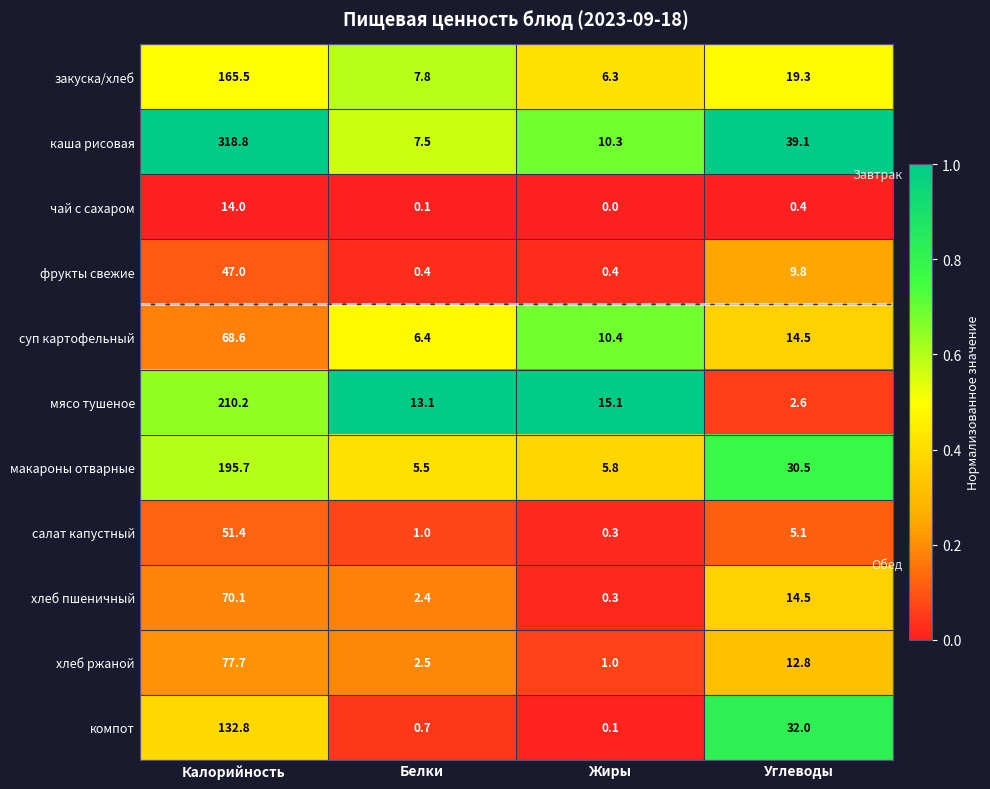

What is the sum of the чай с сахаром values at Углеводы and Жиры?

0.4